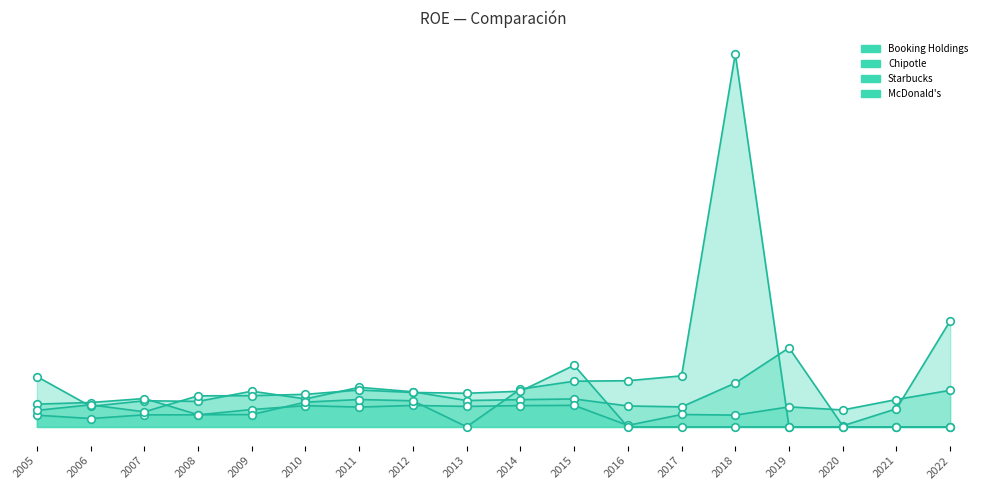

Which series contains the highest Y value?

Starbucks